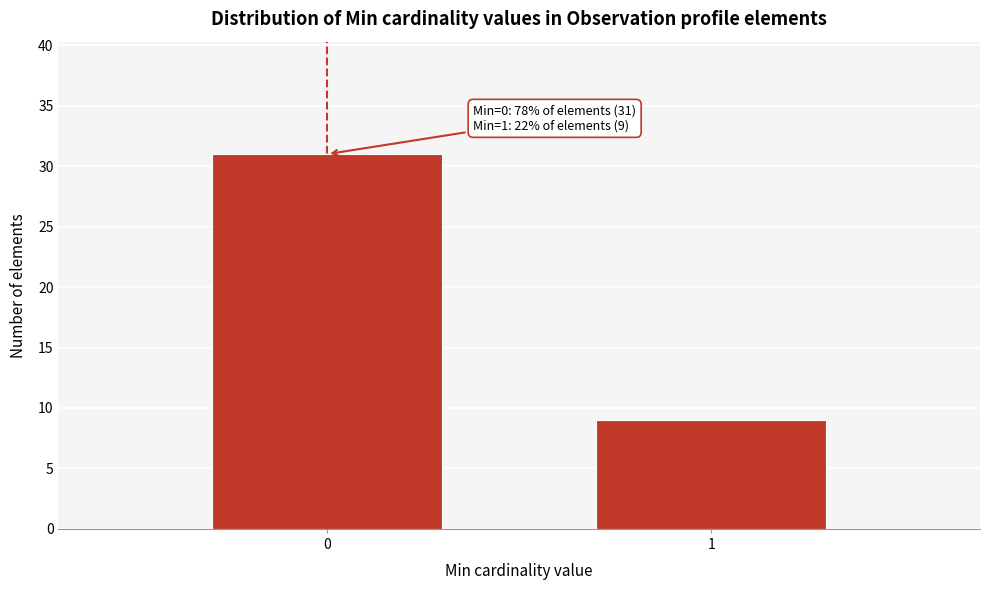

Reading right to left, transcribe all the data shown in this chart.

1=9	0=31